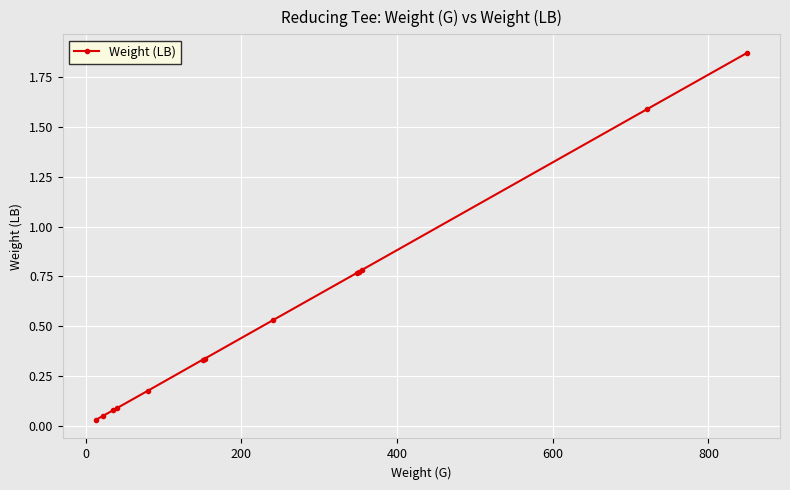

What is the difference between the maximum and minimum values?

1.8